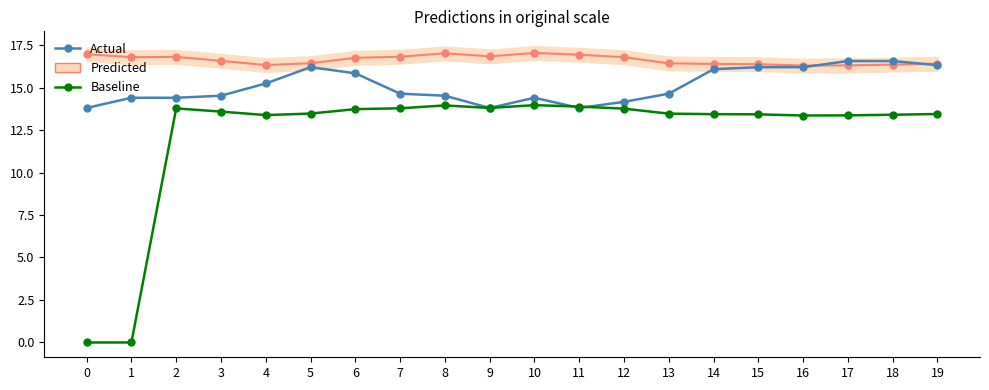

Does the chart have visible grid lines?

No